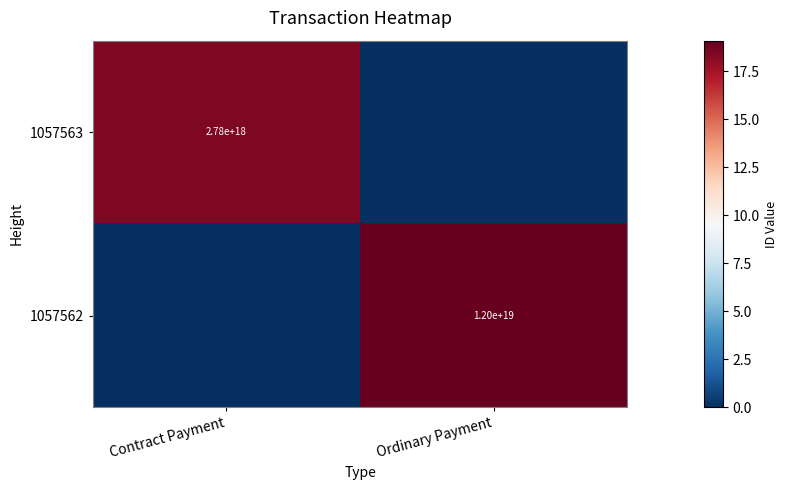

The 1057563 series shows 2780000000000000000 at Contract Payment. True or false?

True